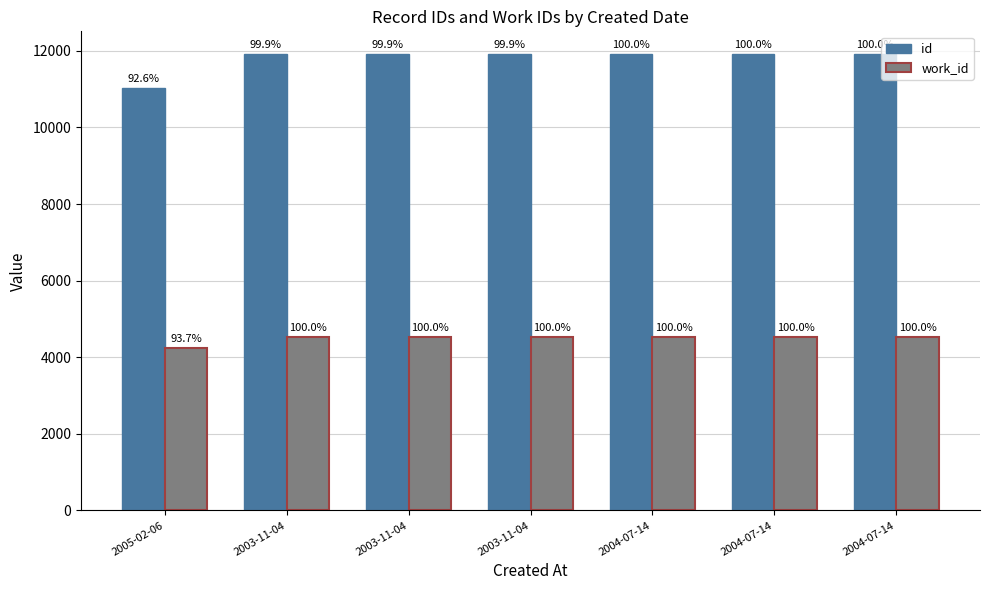

Which series has the widest spread of values?

id